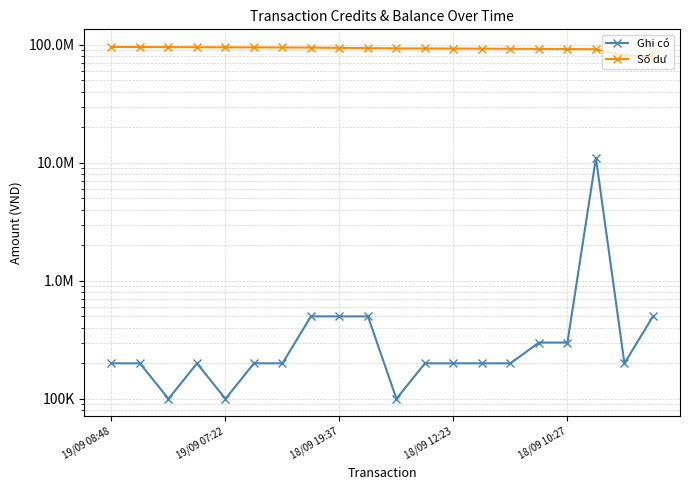

Where is Ghi có nearest to the value 5550000?

7